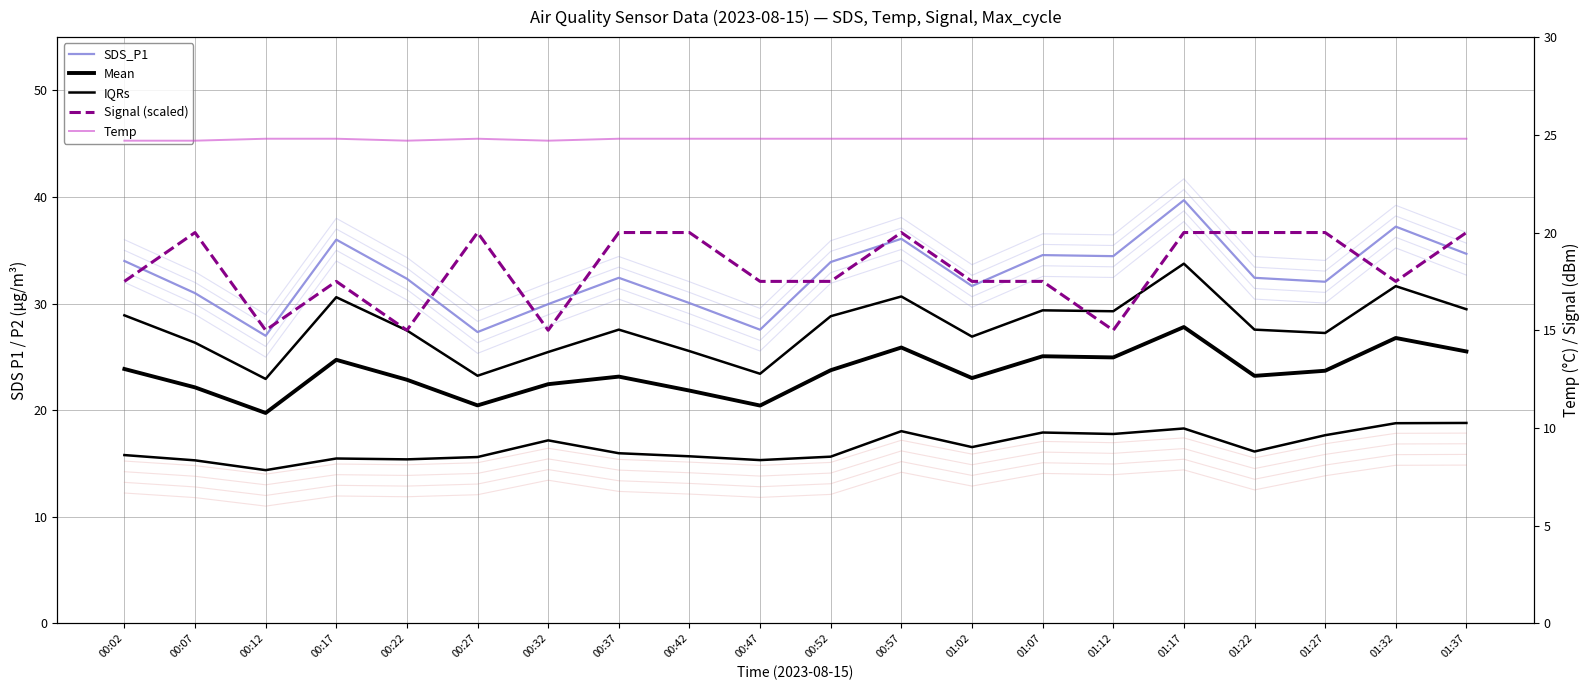

What is the total value across all series at 00:57?

137.4